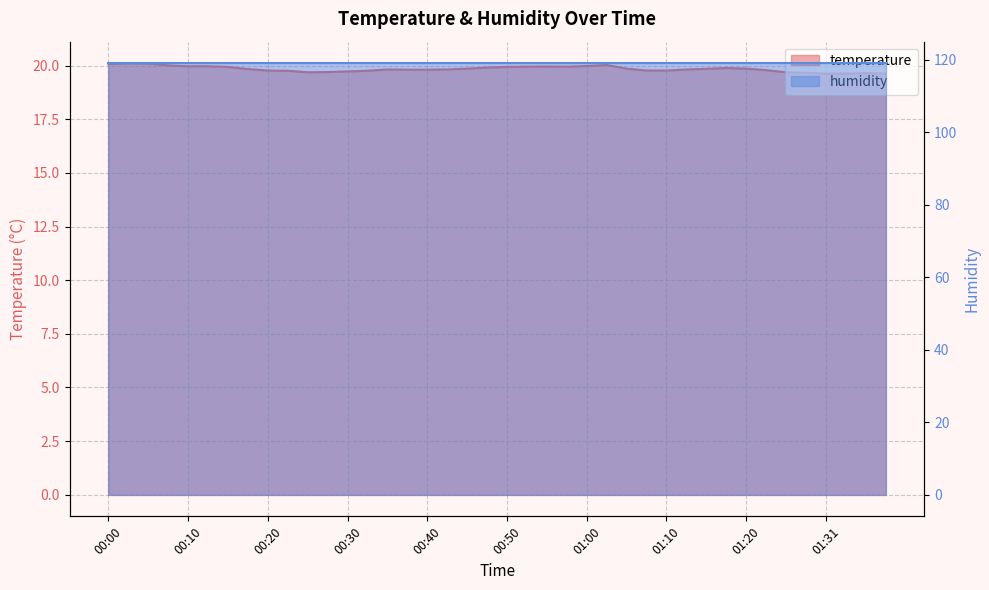

Between 00:55 and 00:53, which is larger?

00:55